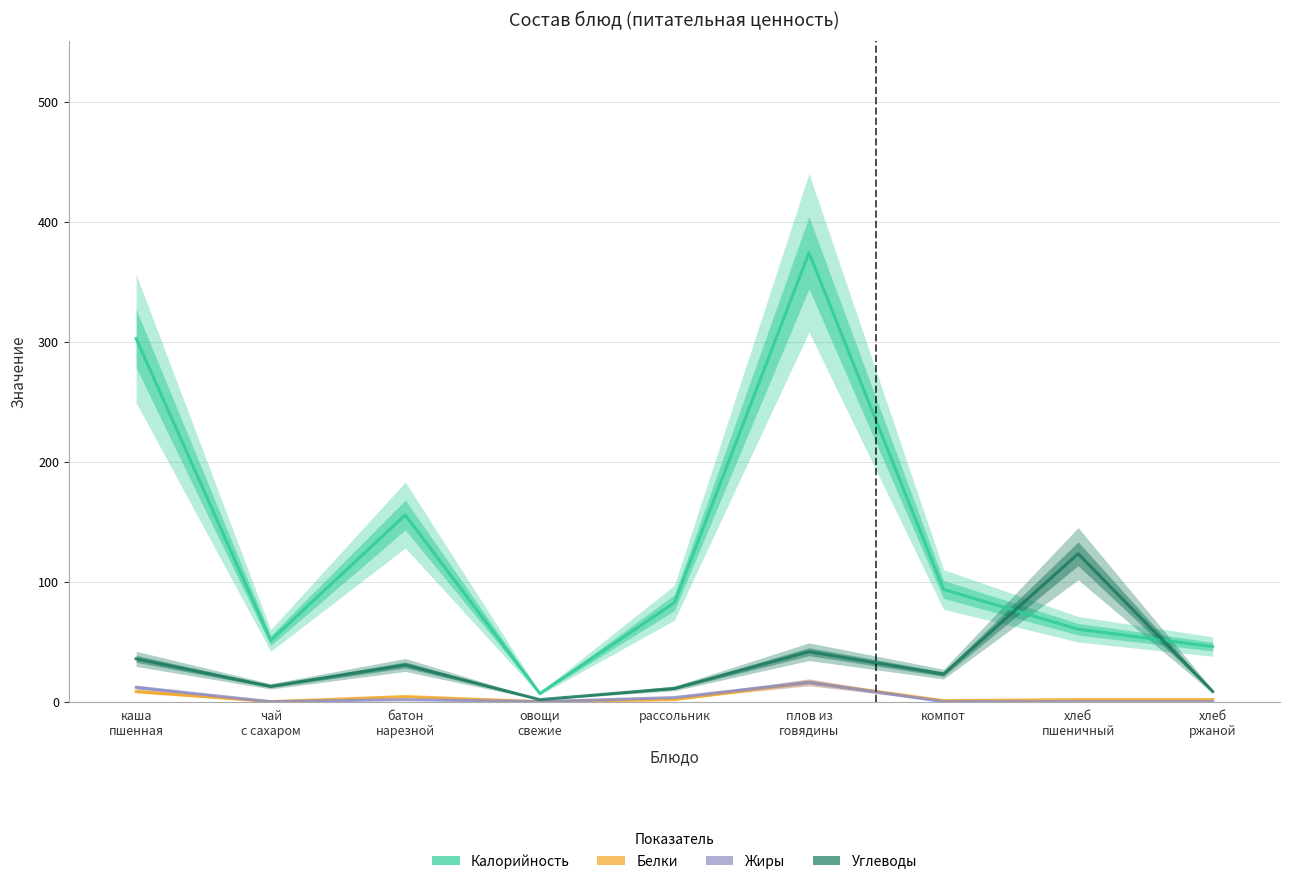

Rank the series at хлеб
ржаной from lowest to highest value.

Жиры, Белки, Углеводы, Калорийность